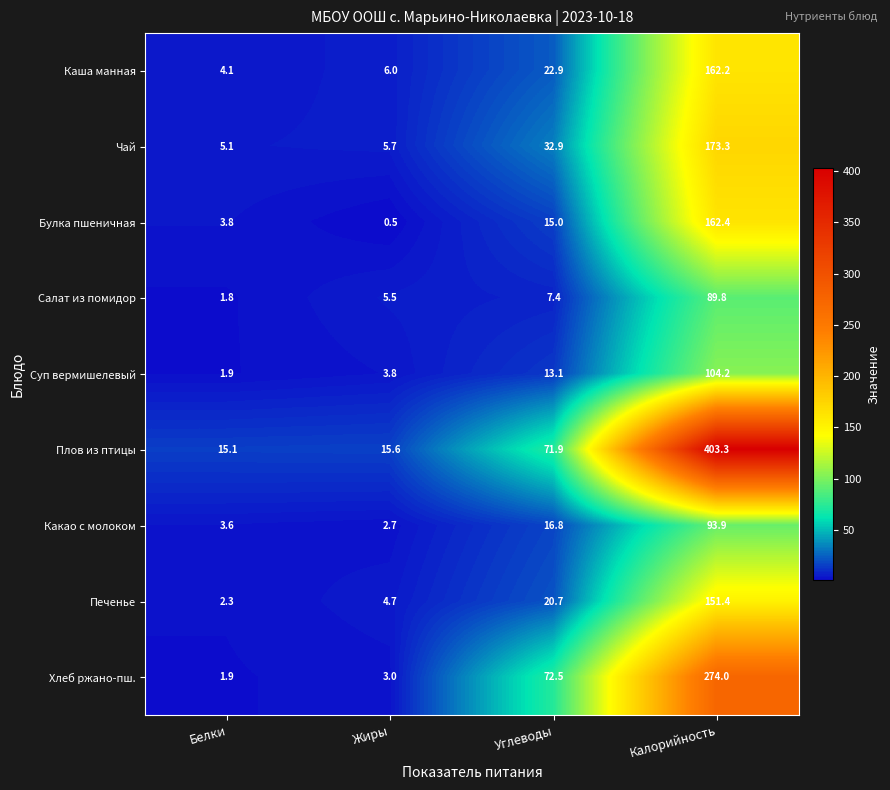

What is the difference between the second highest and minimum values in the Хлеб ржано-пш. series?

70.6